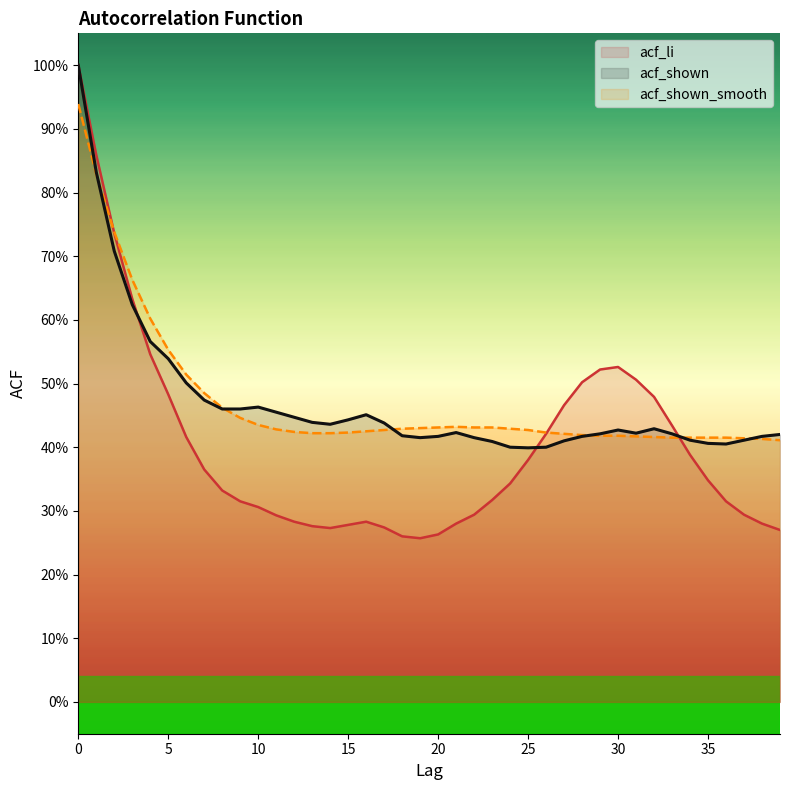

What is the spread (max minus min) of values at 17?

0.2